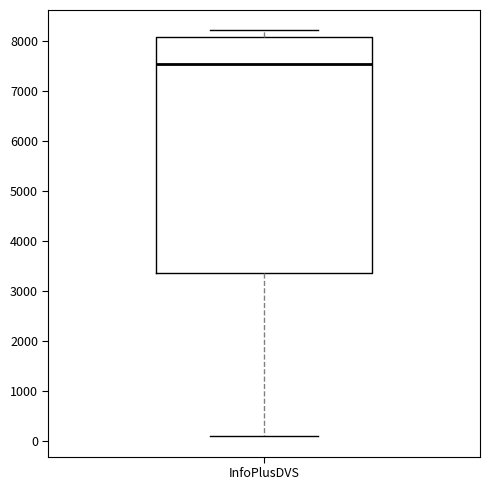

Where does the upper whisker of the box for InfoPlusDVS end on the y-axis? The values are not printed on the chart, so give them approximately, as read against the axis.

8200